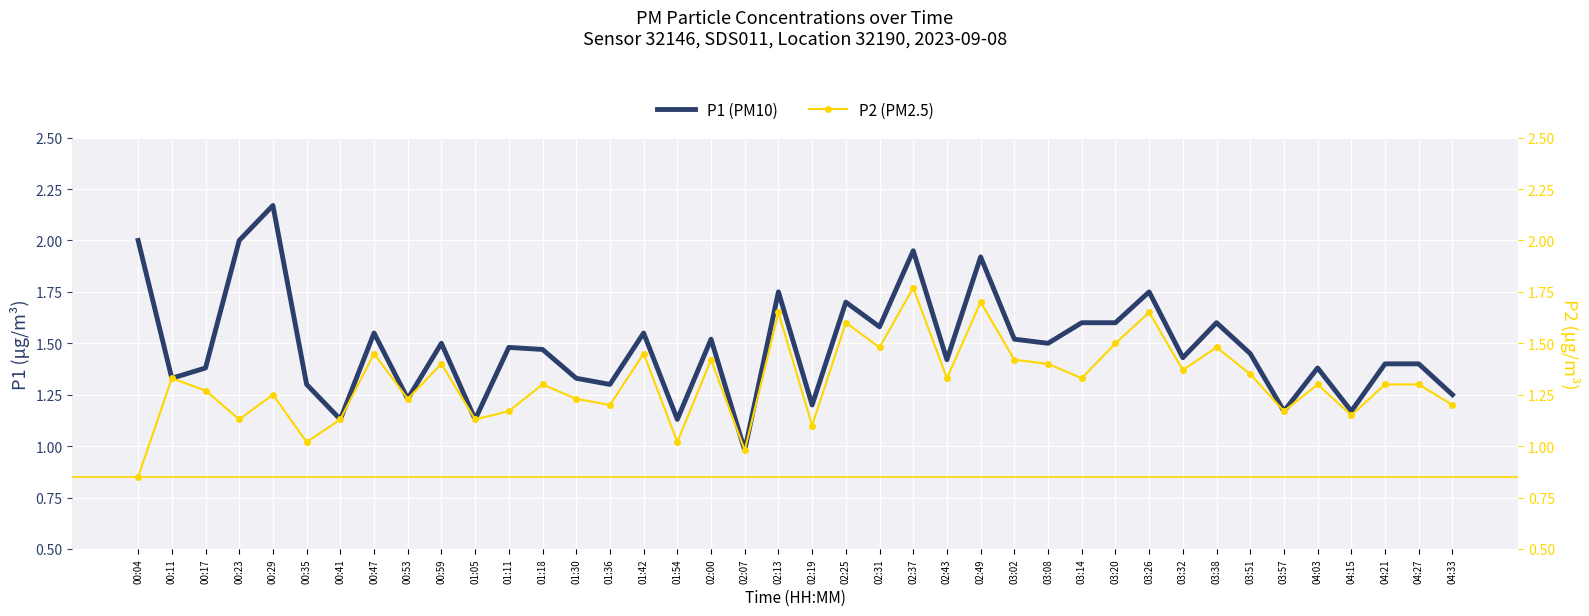

What are all the series names shown in the legend?

P1 (PM10), P2 (PM2.5)